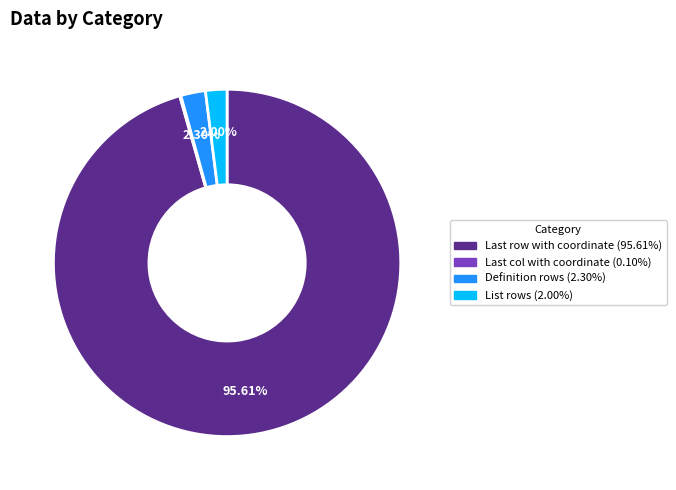

What is the largest slice in the pie chart?

Last row with coordinate